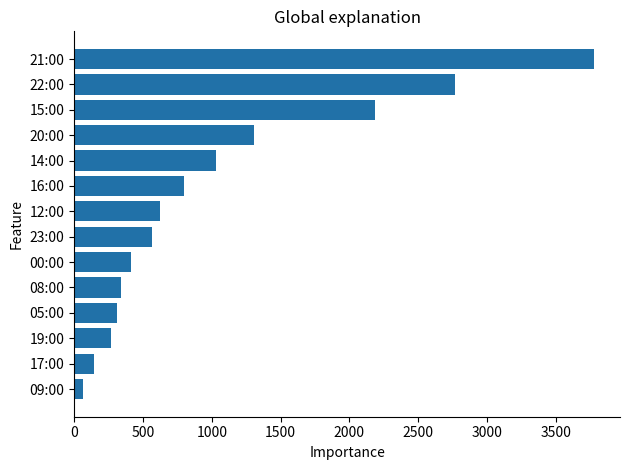

Where is the data nearest to the value 1919?

15:00